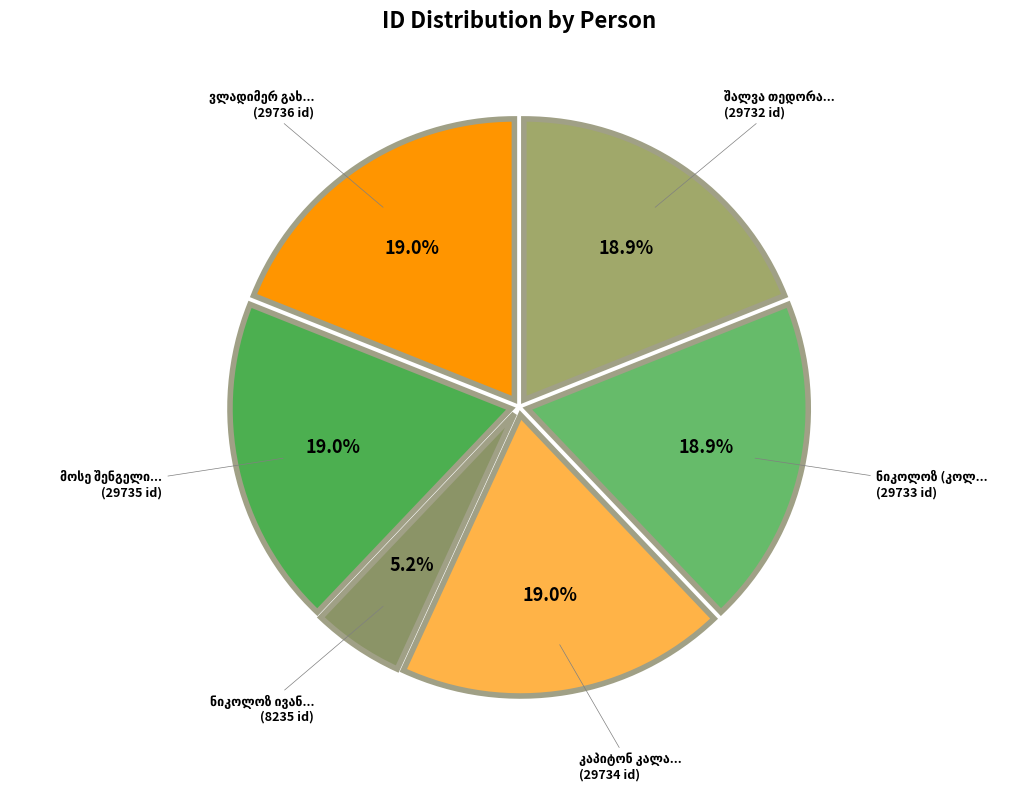

Rank the categories by value from highest to lowest.

ვლადიმერ გახოკიძე, მოსე შენგელია, კაპიტონ კალანდაძე, ნიკოლოზ (კოლია) ბეკოშვილი, შალვა თედორაშვილი, ნიკოლოზ ივანეს ძე შენგელია